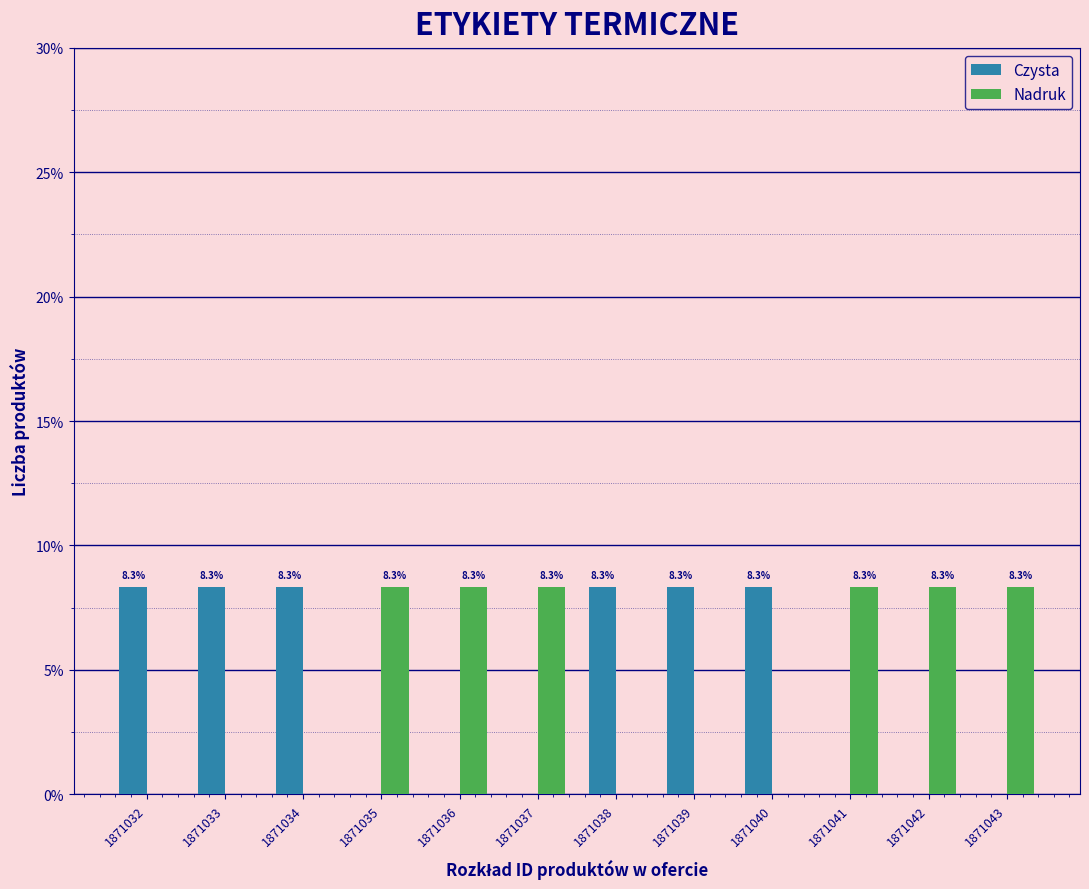

Reading left to right, what are all the values shown in this chart?

Czysta: 1871032=8.3	1871033=8.3	1871034=8.3	1871035=0.0	1871036=0.0	1871037=0.0	1871038=8.3	1871039=8.3	1871040=8.3	1871041=0.0	1871042=0.0	1871043=0.0
Nadruk: 1871032=0.0	1871033=0.0	1871034=0.0	1871035=8.3	1871036=8.3	1871037=8.3	1871038=0.0	1871039=0.0	1871040=0.0	1871041=8.3	1871042=8.3	1871043=8.3